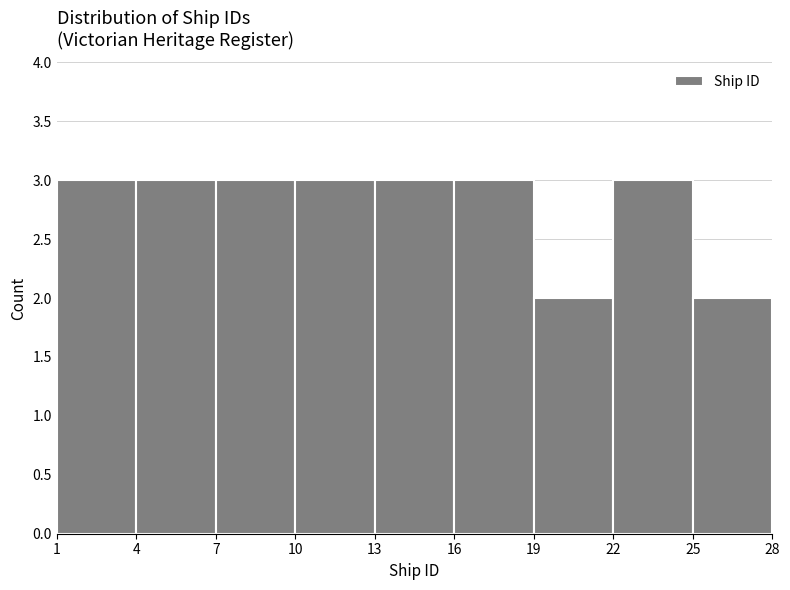

What is the height of the bar covering 16 to 19 on the x-axis? The values are not printed on the chart, so give them approximately, as read against the axis.

3